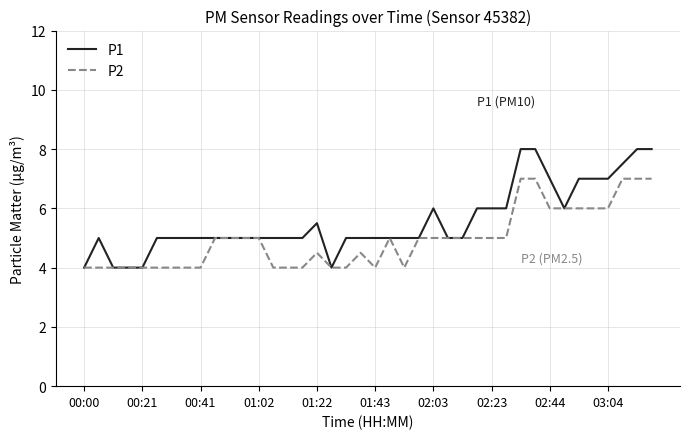

Rank the series by their average value, from lowest to highest.

P2, P1